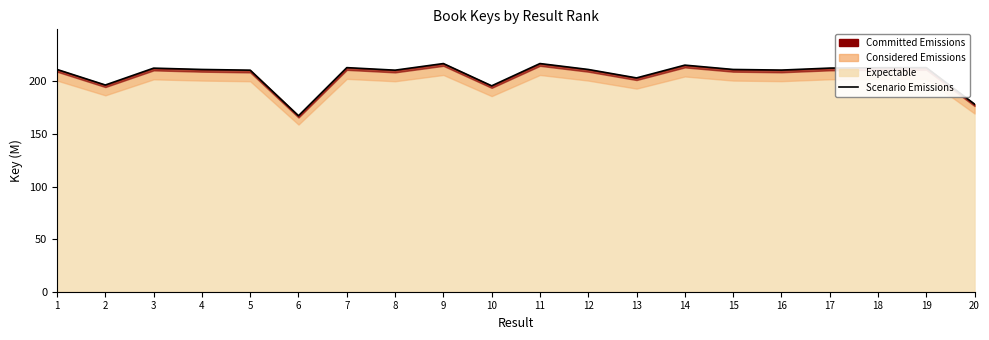

Is it true that the value at 20 is 279.1?

False